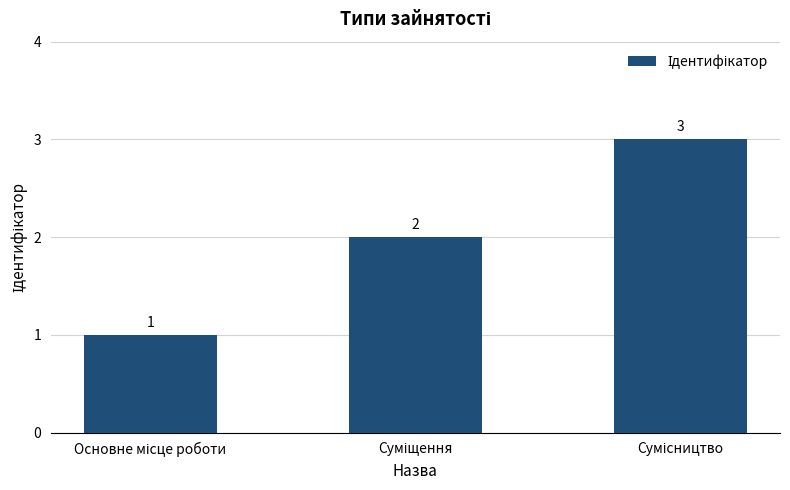

What is the value of the 1st bar from the left?

1